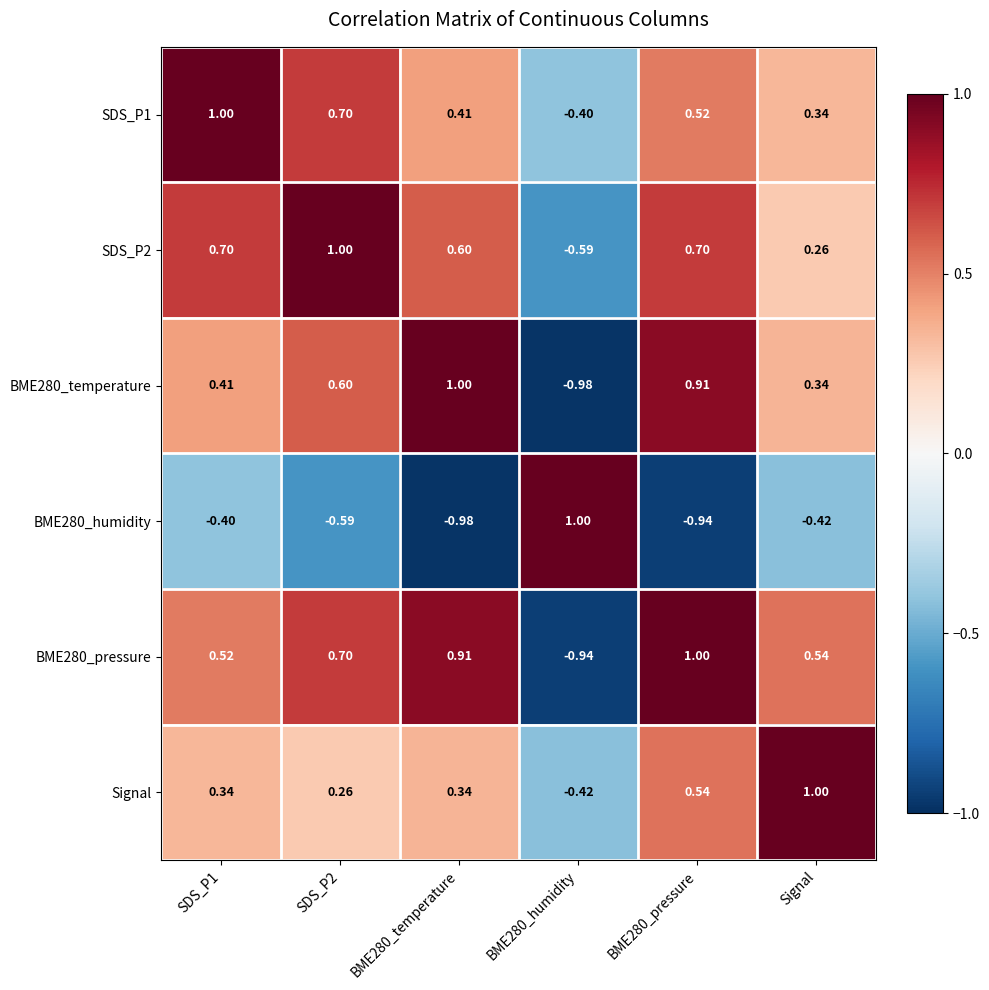

Is the value of BME280_humidity at Signal greater than the value of SDS_P1 at BME280_temperature?

No